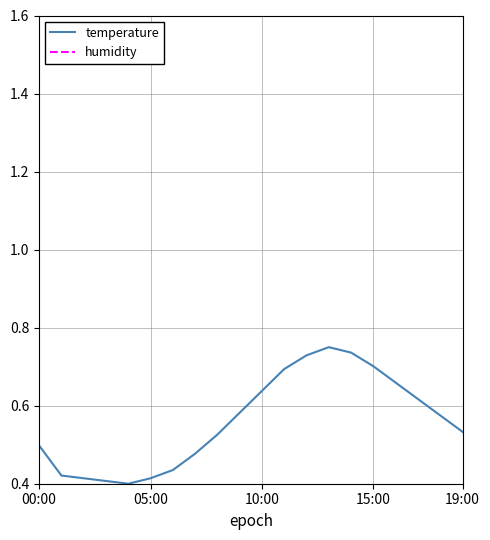

True or false: humidity and temperature cross at least once.

False